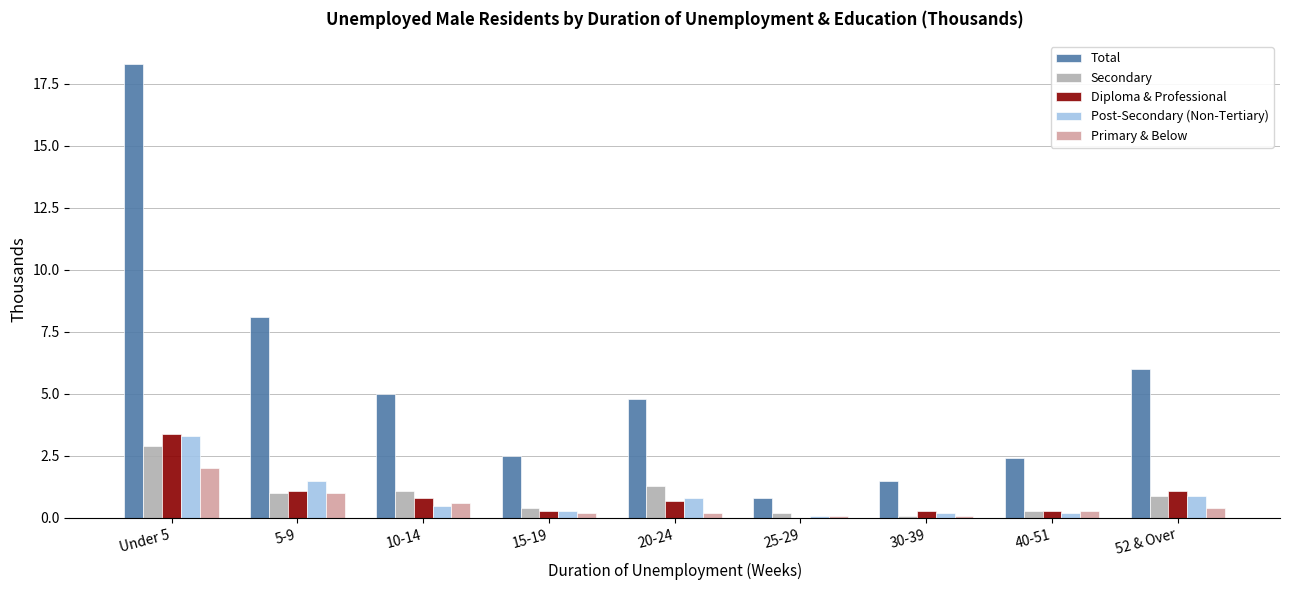

Which category has the highest value across all series?

Under 5